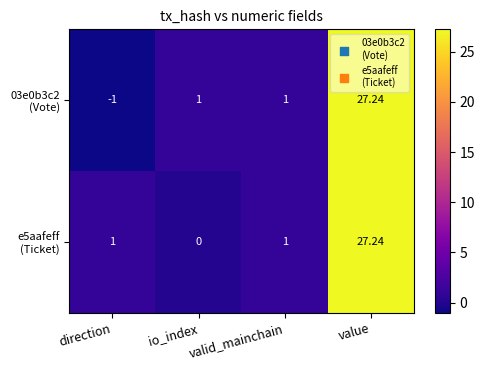

Which category has the lowest value across all series?

direction